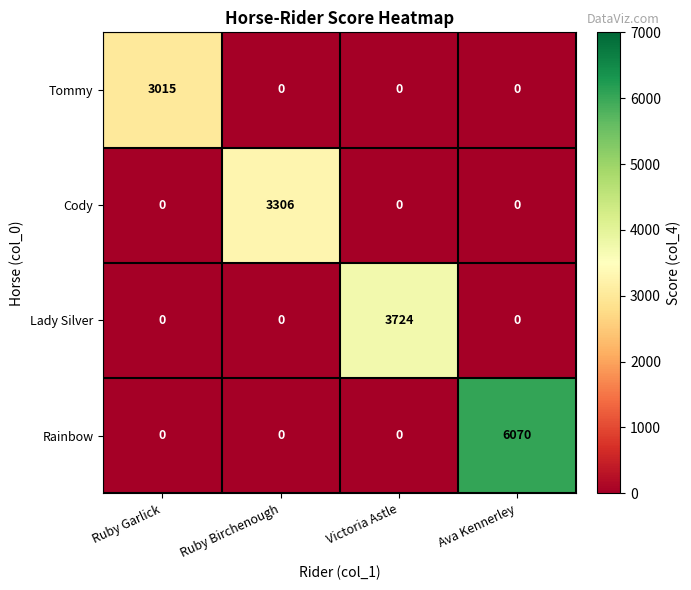

Between Ruby Birchenough and Victoria Astle, which series saw the biggest shift?

Lady Silver